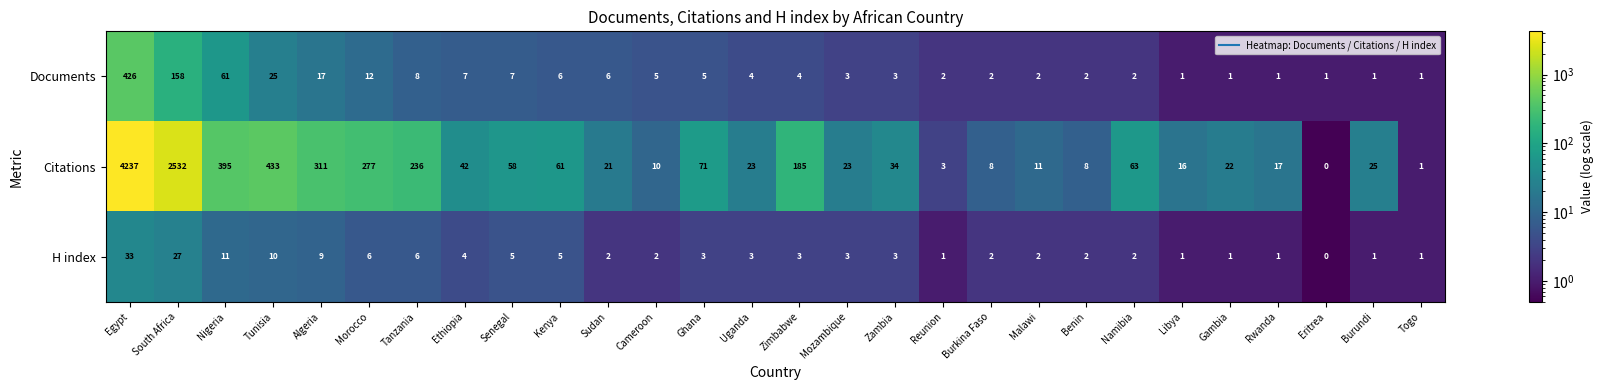

What is the difference between the second highest and minimum values in the Citations series?

2532